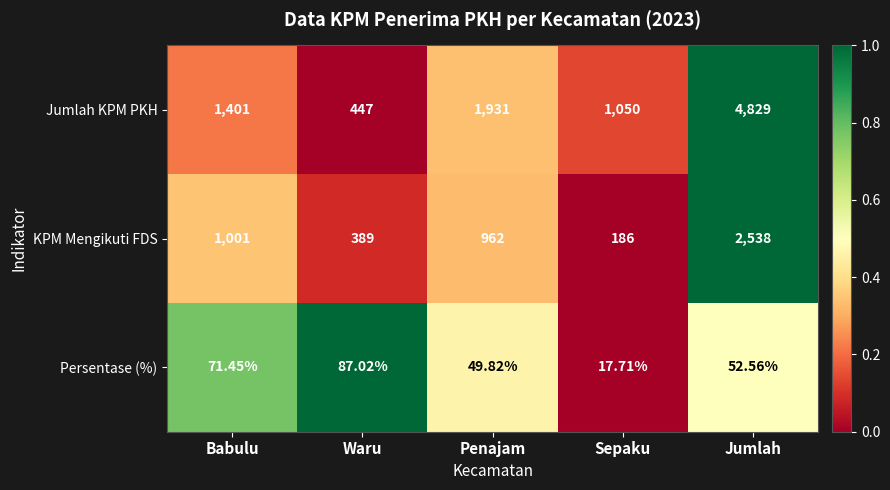

At which category is the sum across all series the highest?

Jumlah